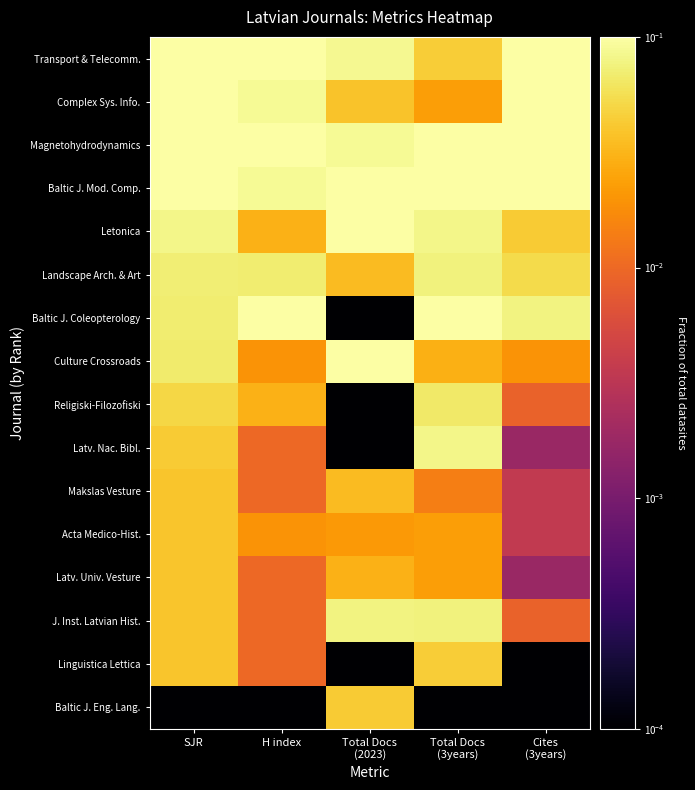

How many series are shown in this chart?

16